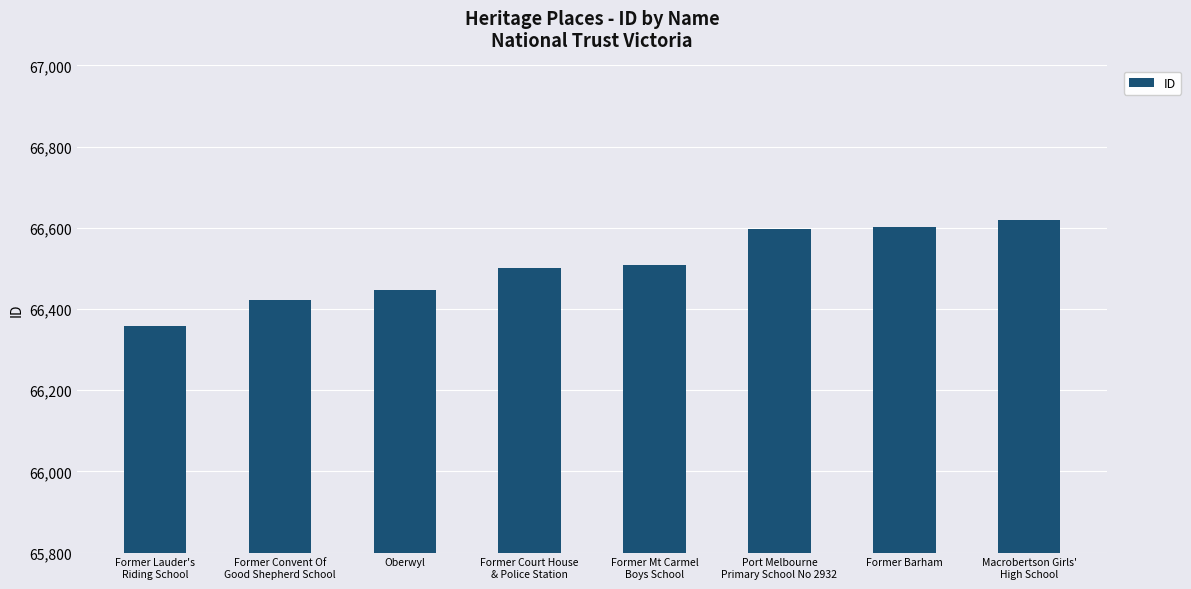

What is the difference between the values at Former Lauder's
Riding School and Former Court House
& Police Station?

144